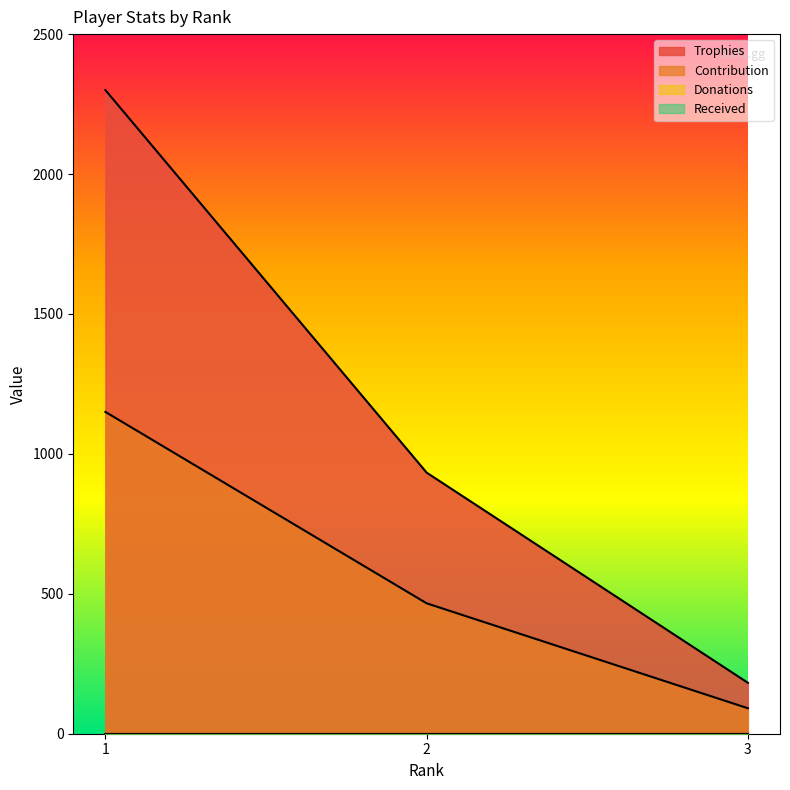

Read the Trophies value at 1, to the nearest 100.

2300